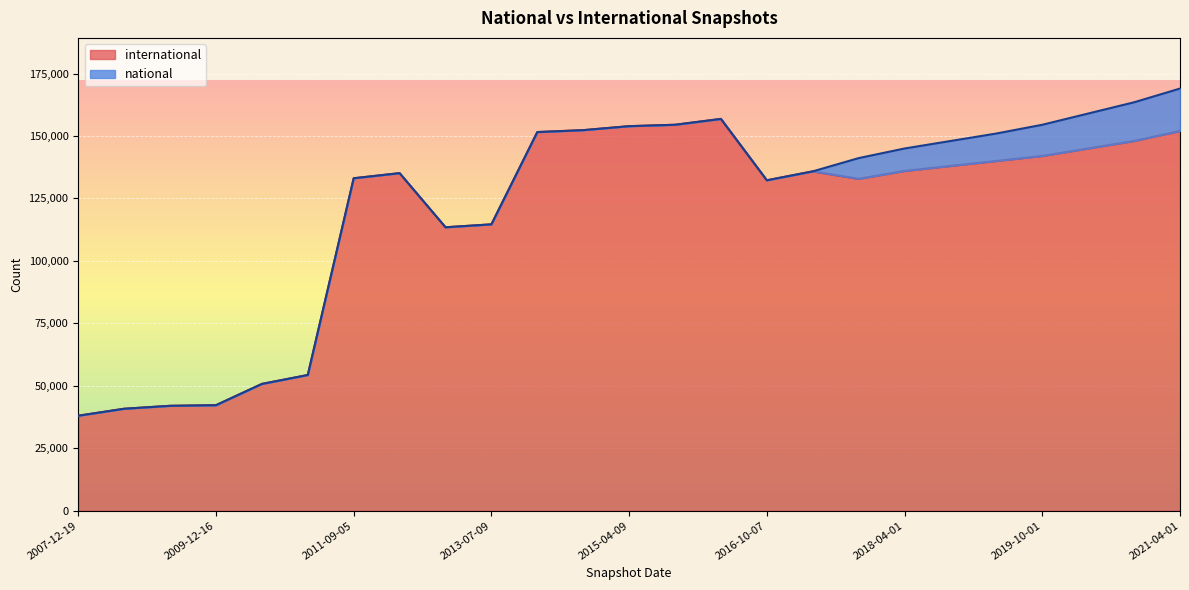

List the labels in order of value, largest first.

2016-04-05, 2015-10-01, 2015-04-09, 2014-09-08, 2021-04-01, 2013-12-20, 2020-10-01, 2020-04-01, 2019-10-01, 2019-04-01, 2018-10-01, 2018-04-01, 2017-04-12, 2012-07-13, 2011-09-05, 2017-12-22, 2016-10-07, 2013-07-09, 2012-12-11, 2011-02-21, 2010-07-26, 2009-12-16, 2009-04-06, 2008-06-27, 2007-12-19